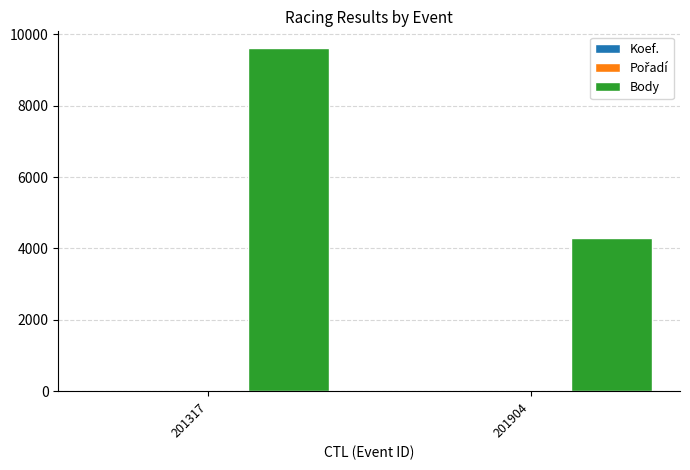

At which category is the sum across all series the highest?

201317